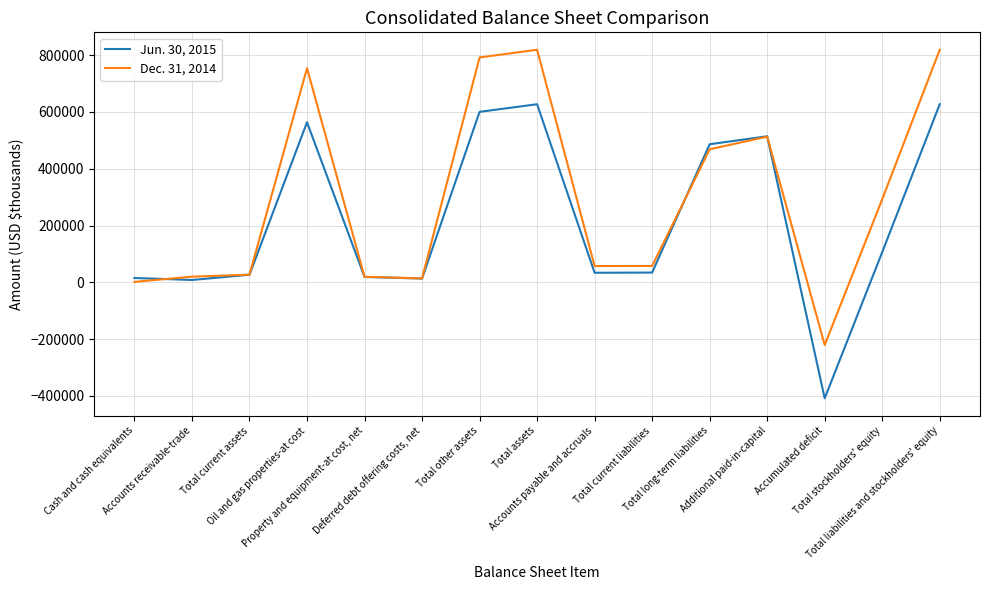

What is the difference between the maximum and minimum values in the Jun. 30, 2015 series?

1035148